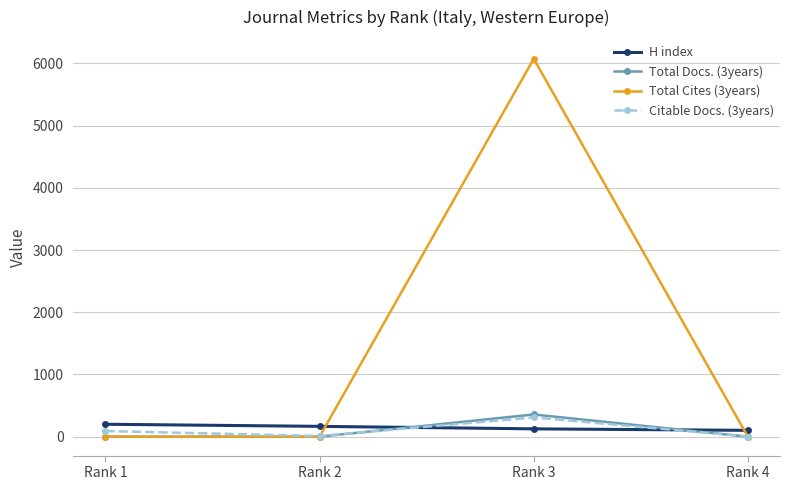

What is the difference between the Total Cites (3years) values at Rank 2 and Rank 3?

6073